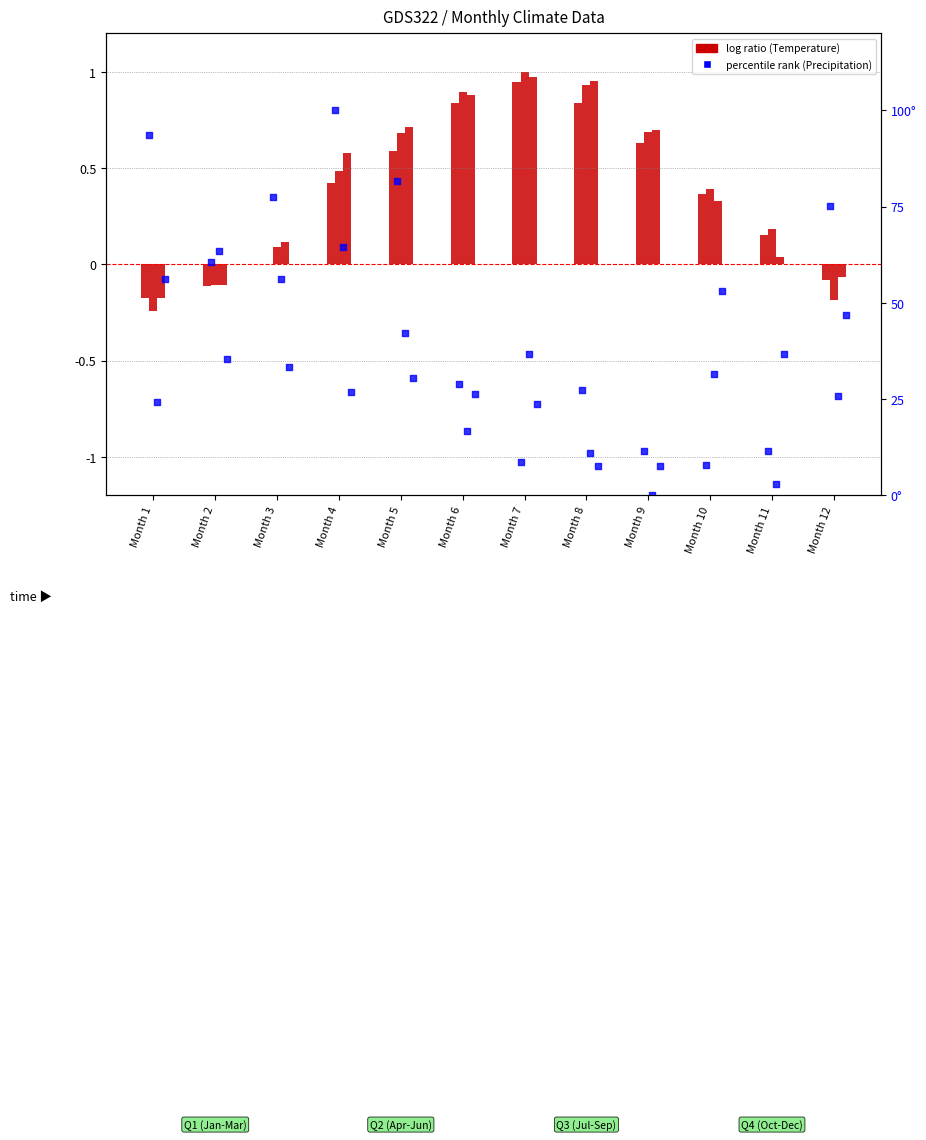

Is the value of Prec 1995 at Month 7 greater than the value of Prec 2000 at Month 12?

No